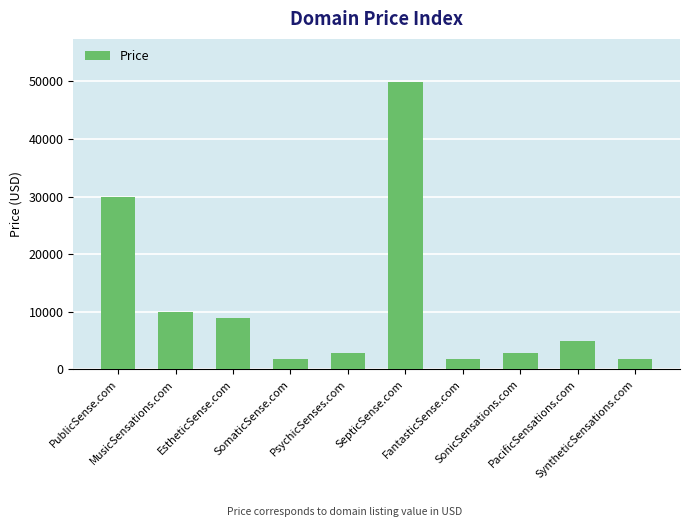

What position from the right is SyntheticSensations.com?

1